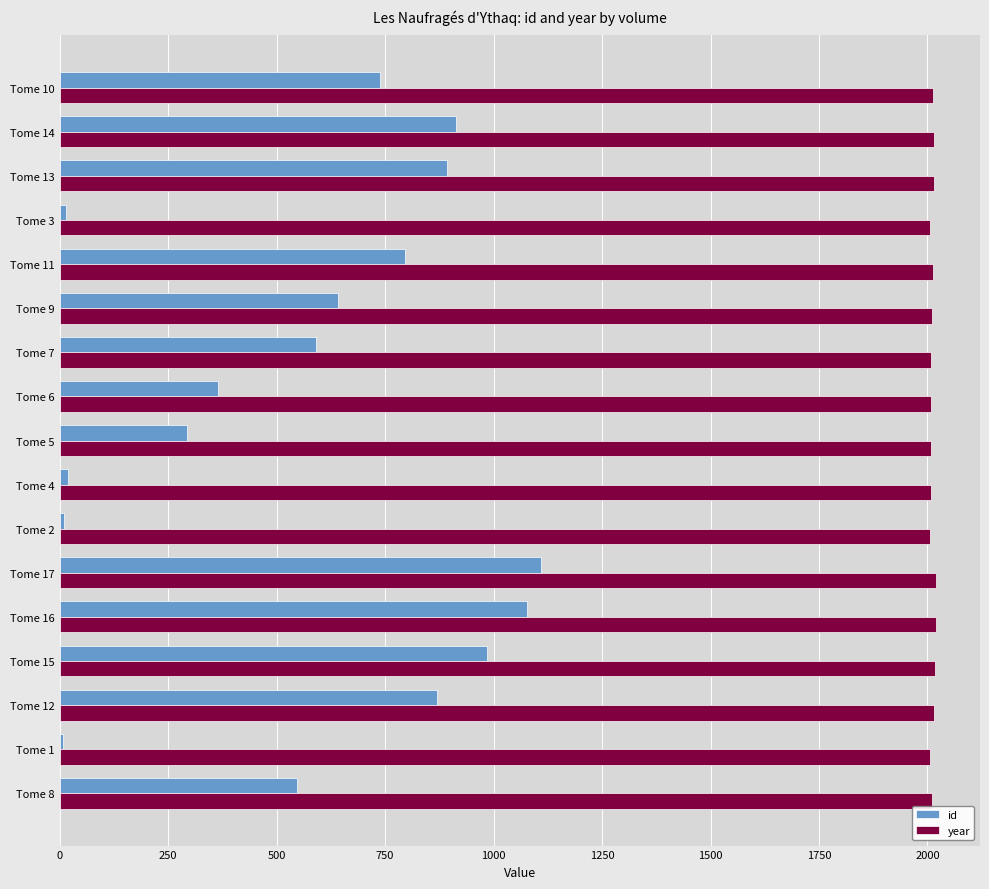

What is the sum of all year values?

34195